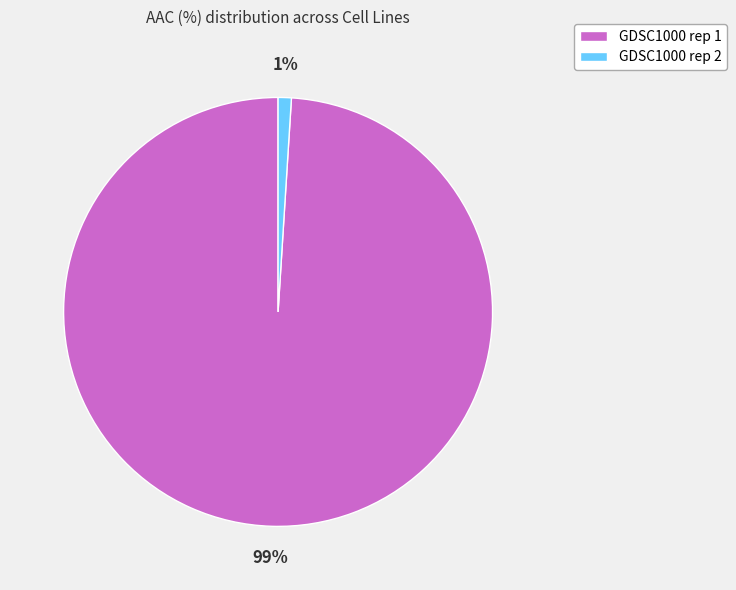

True or false: GDSC1000 rep 2 accounts for 1% of the total.

True